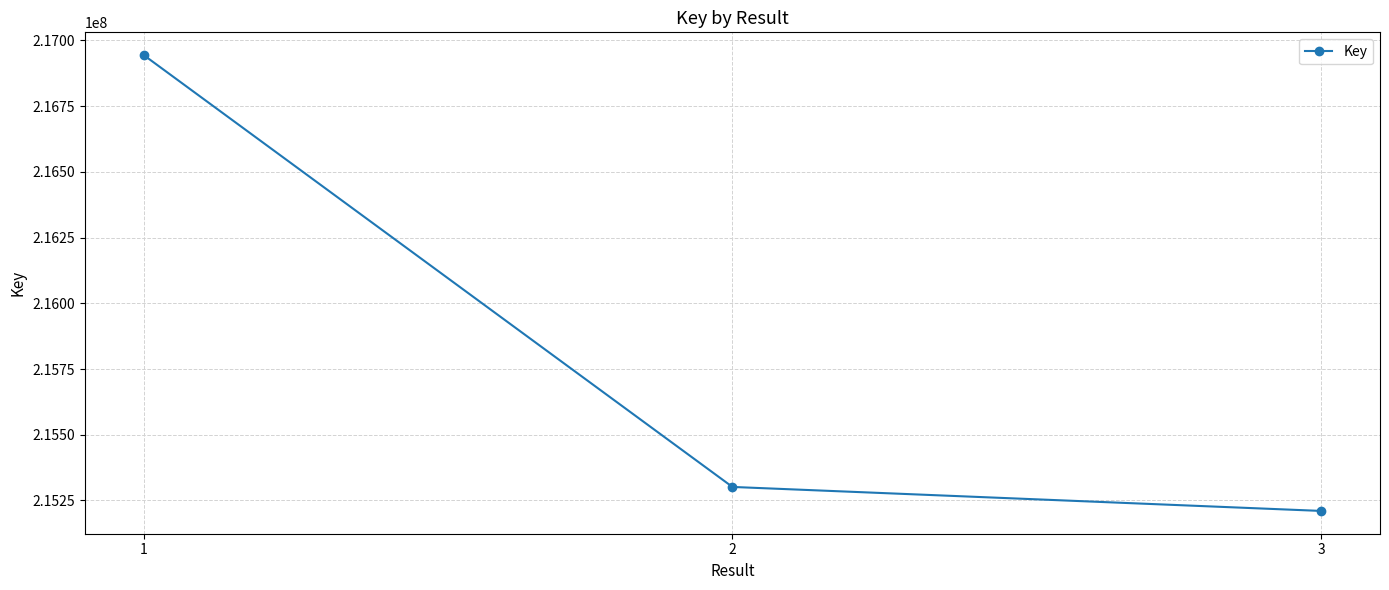

Is it true that the value at 3 is 215210288?

True